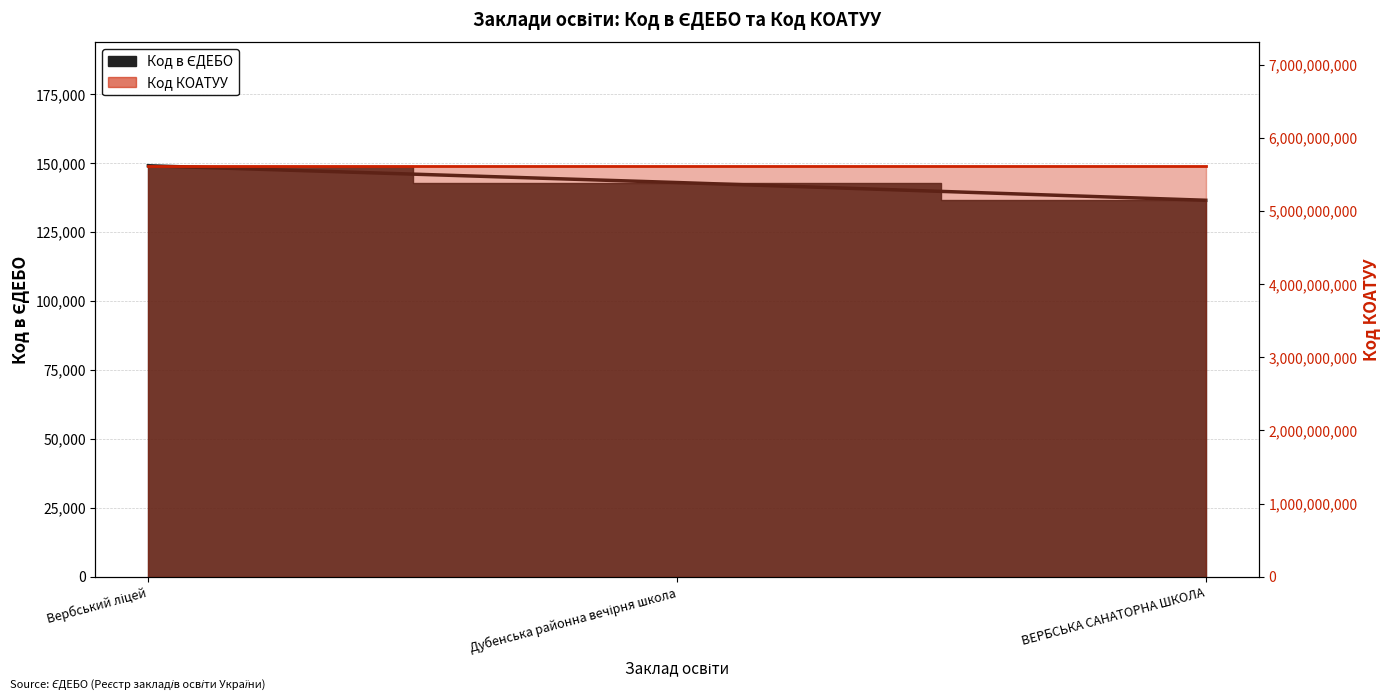

List the labels in order of value, largest first.

Вербський ліцей, Дубенська районна вечірня школа, ВЕРБСЬКА САНАТОРНА ШКОЛА